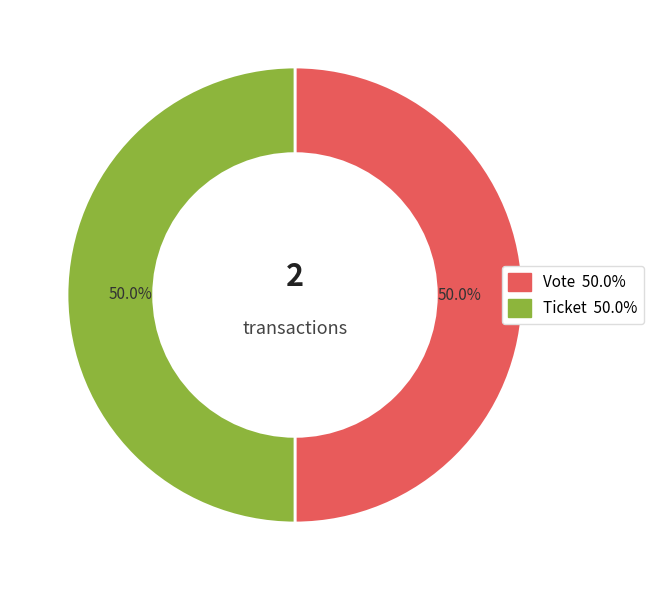

What is the smallest slice in the pie chart?

Ticket (io_index=0)